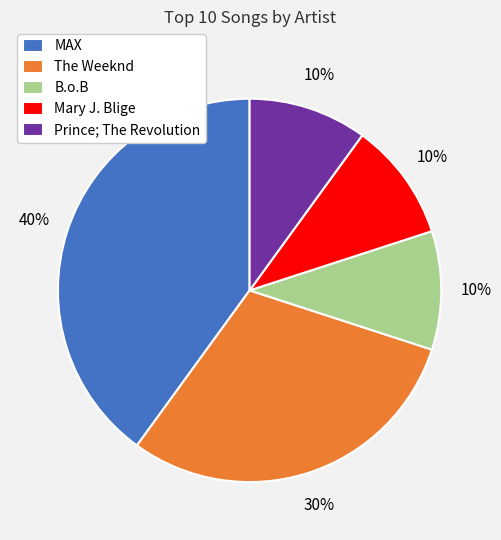

Which category has the biggest portion of the pie?

MAX